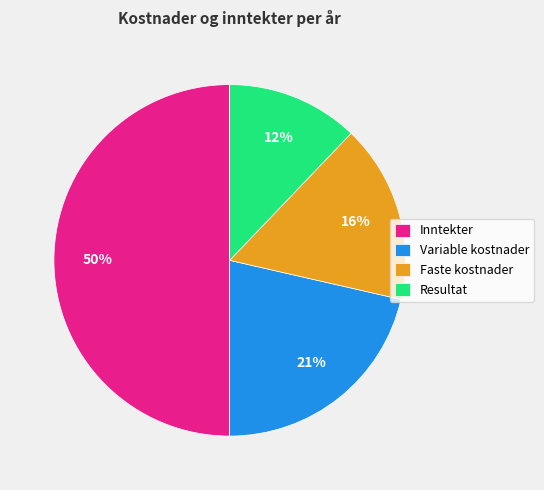

Is the sum of Variable kostnader and Resultat greater than half?

No